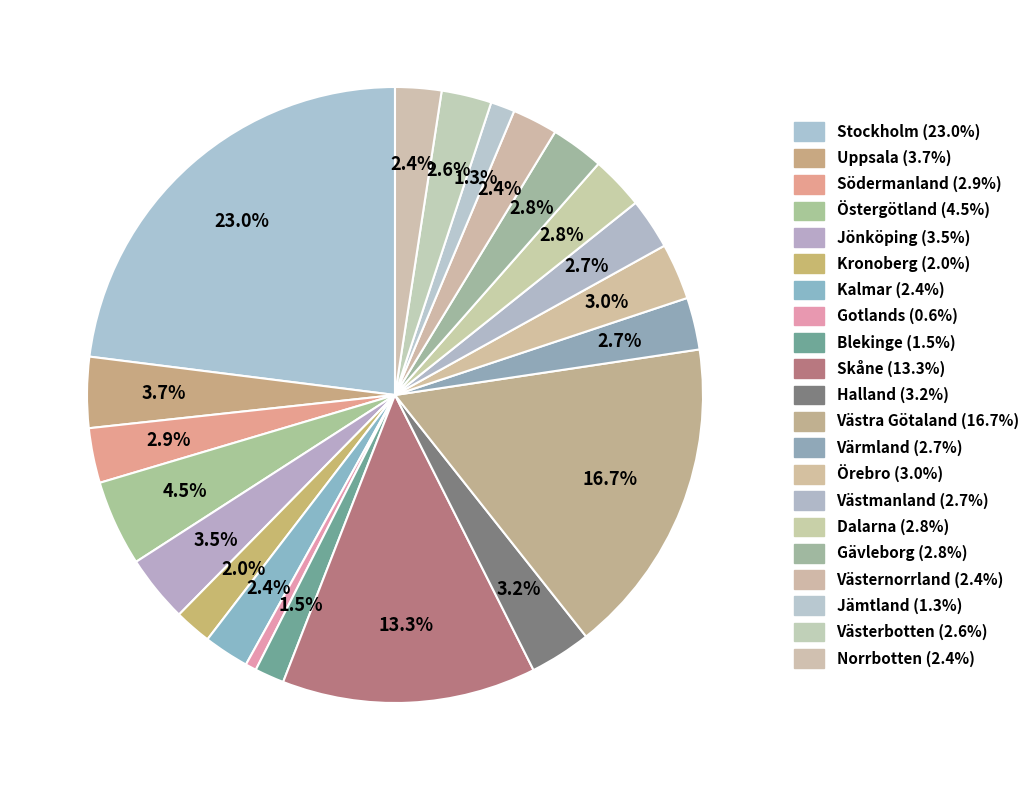

True or false: Södermanland accounts for 3% of the total.

True